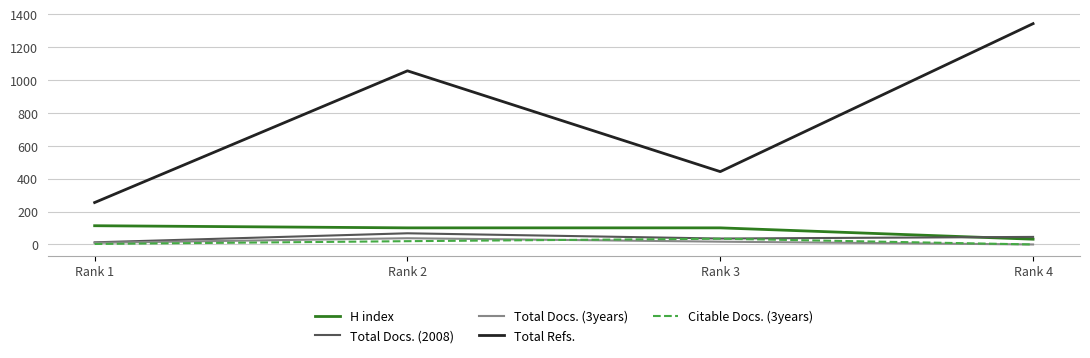

Between Rank 1 and Rank 2, which series saw the biggest shift?

Total Refs.